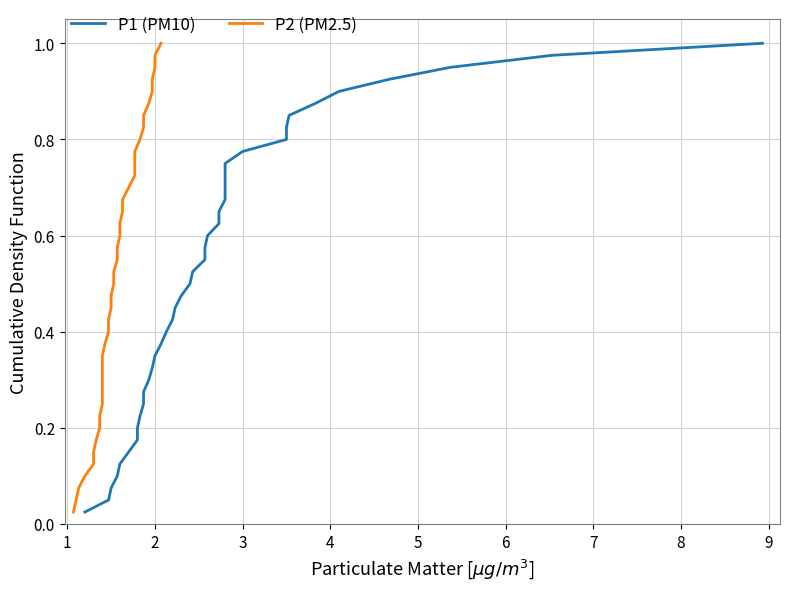

Reading right to left, extract all data points from this chart.

P1 (PM10): 1.0	1.0	0.9	0.9	0.9	0.9	0.8	0.8	0.8	0.8	0.8	0.7	0.7	0.7	0.7	0.6	0.6	0.6	0.6	0.5	0.5	0.5	0.5	0.4	0.4	0.4	0.3	0.3	0.3	0.3	0.2	0.2	0.2	0.2	0.1	0.1	0.1	0.1	0.1	0.0
P2 (PM2.5): 1.0	1.0	0.9	0.9	0.9	0.9	0.8	0.8	0.8	0.8	0.8	0.7	0.7	0.7	0.7	0.6	0.6	0.6	0.6	0.5	0.5	0.5	0.5	0.4	0.4	0.4	0.3	0.3	0.3	0.3	0.2	0.2	0.2	0.2	0.1	0.1	0.1	0.1	0.1	0.0